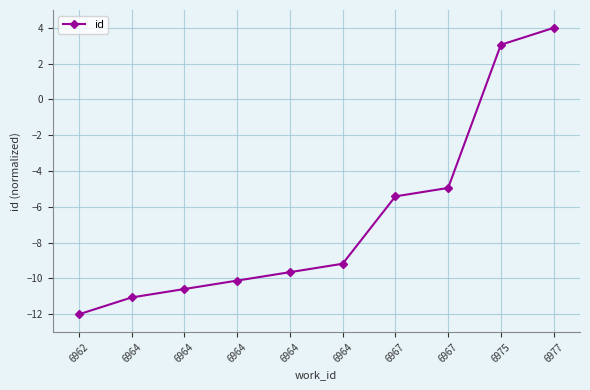

What is the change in value from 6964 to 6977?

+13.6